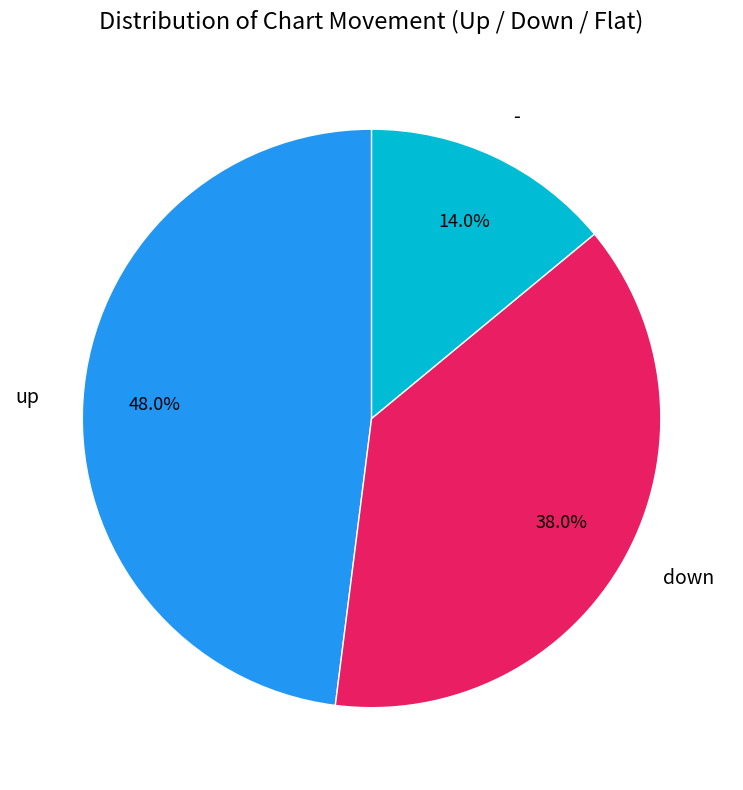

To the nearest percent, what is the difference between the largest and smallest slice percentages?

34%